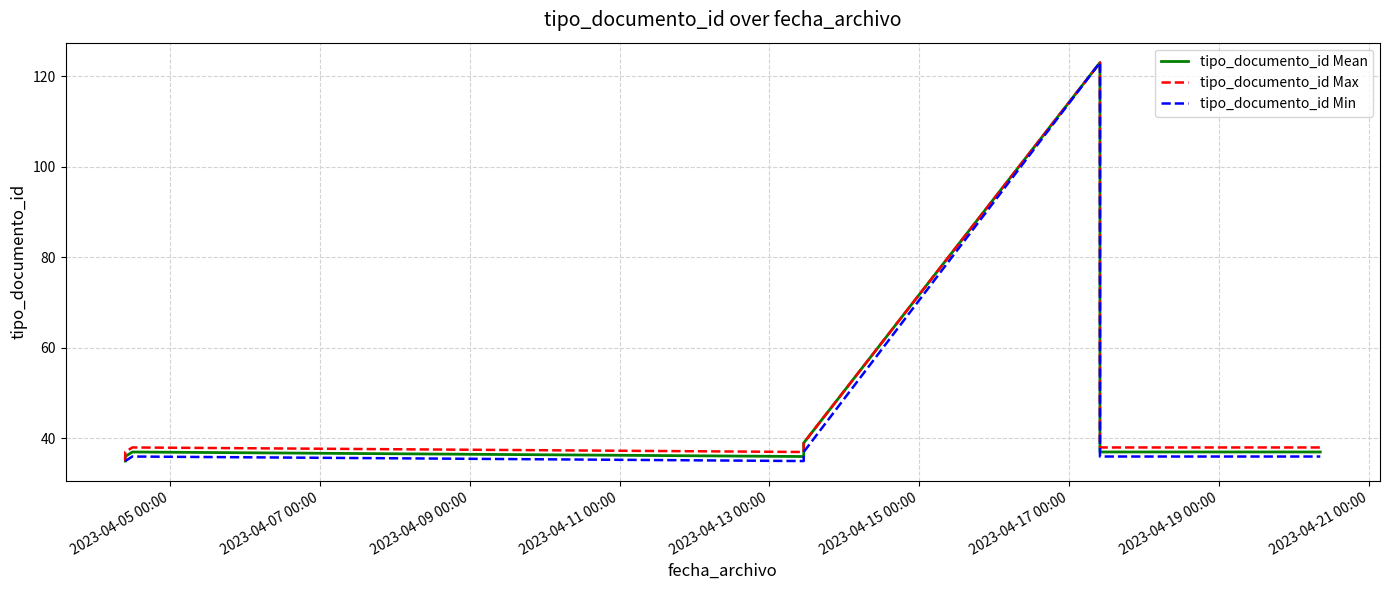

What is the label of the 8th point from the left?

2023-04-19 00:00